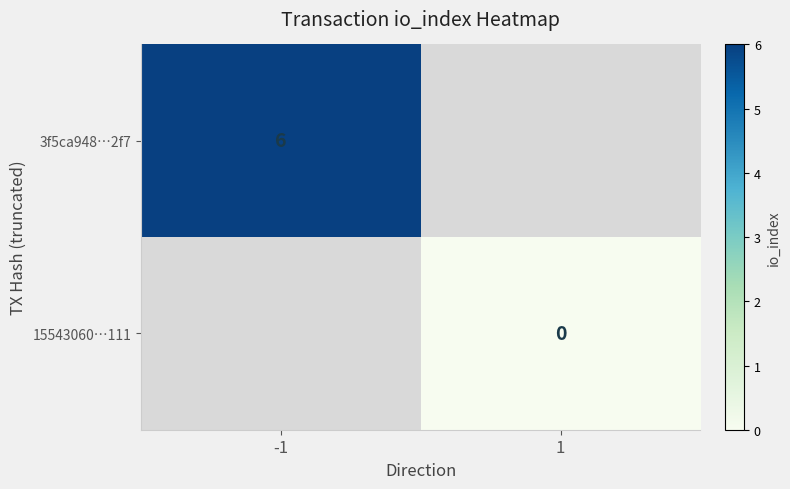

The 3f5ca948…2f7 series shows 2 at -1. True or false?

False